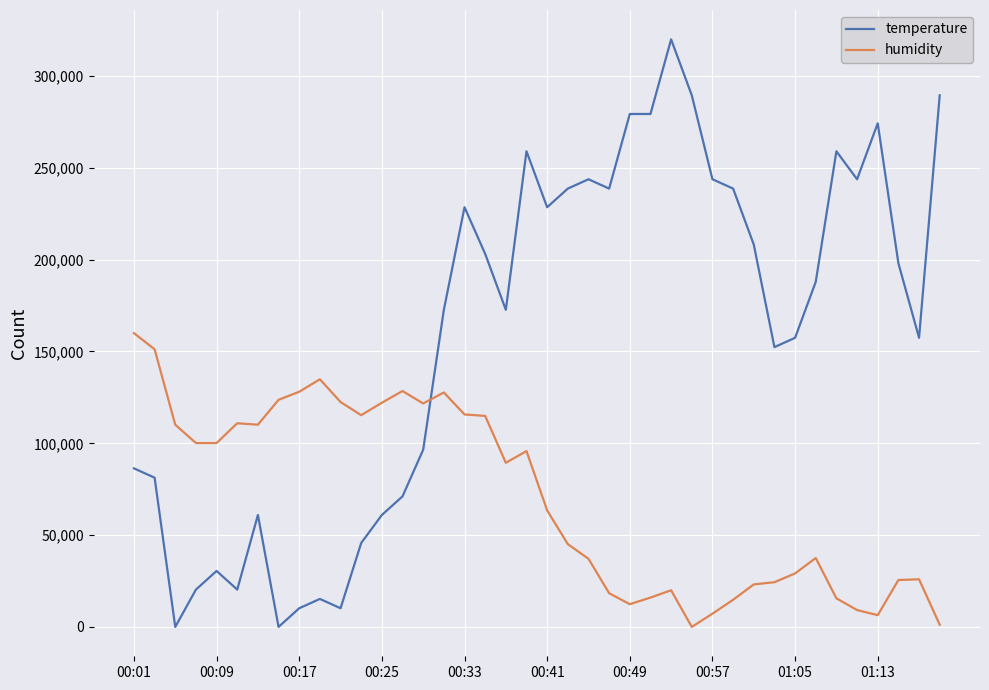

What is the highest value of the humidity series?

160000.0